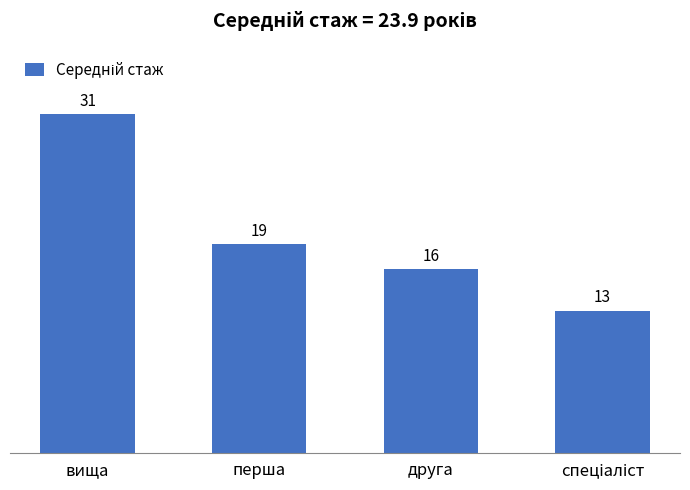

What is the value of the 2nd bar from the left?

19.1